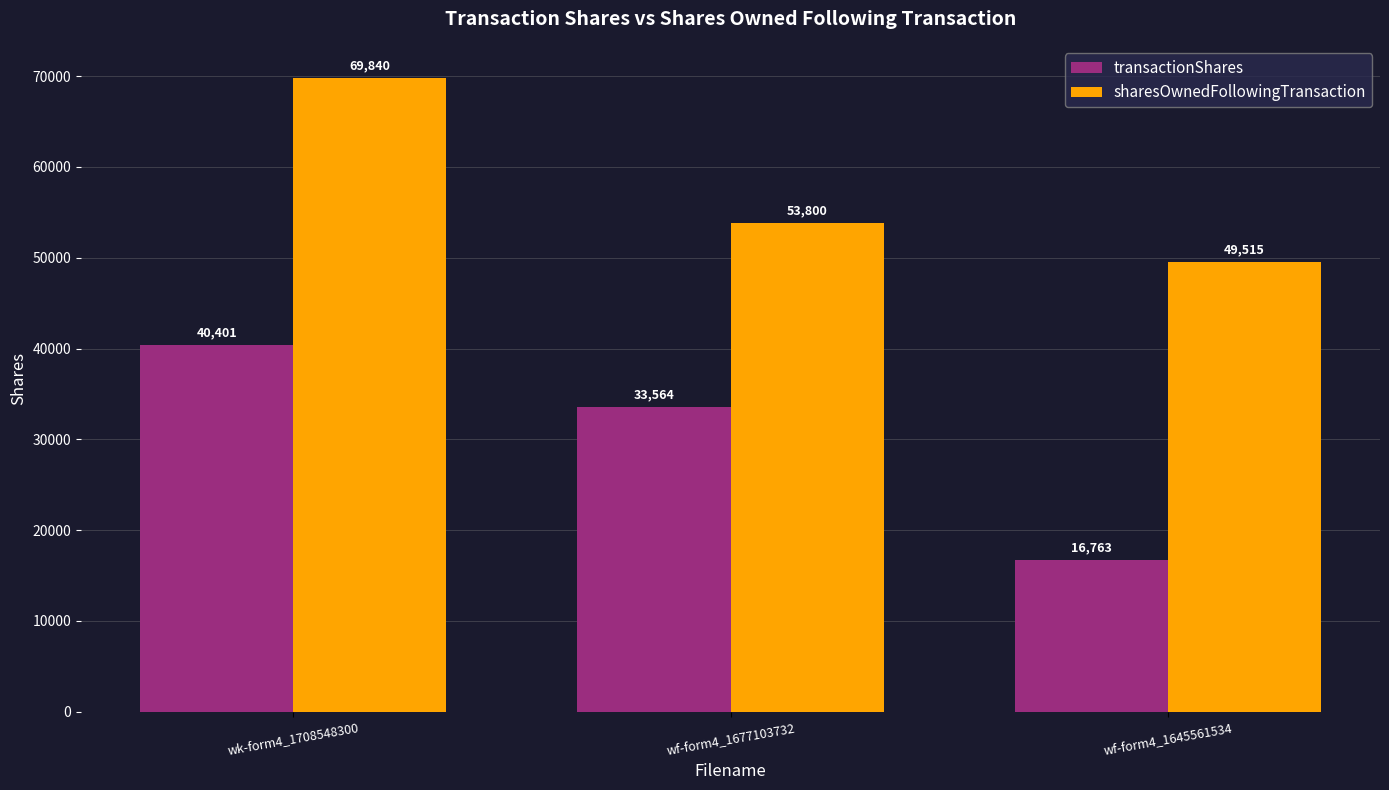

Reading left to right, transcribe all the data shown in this chart.

transactionShares: 40401	33564	16763
sharesOwnedFollowingTransaction: 69840	53800	49515